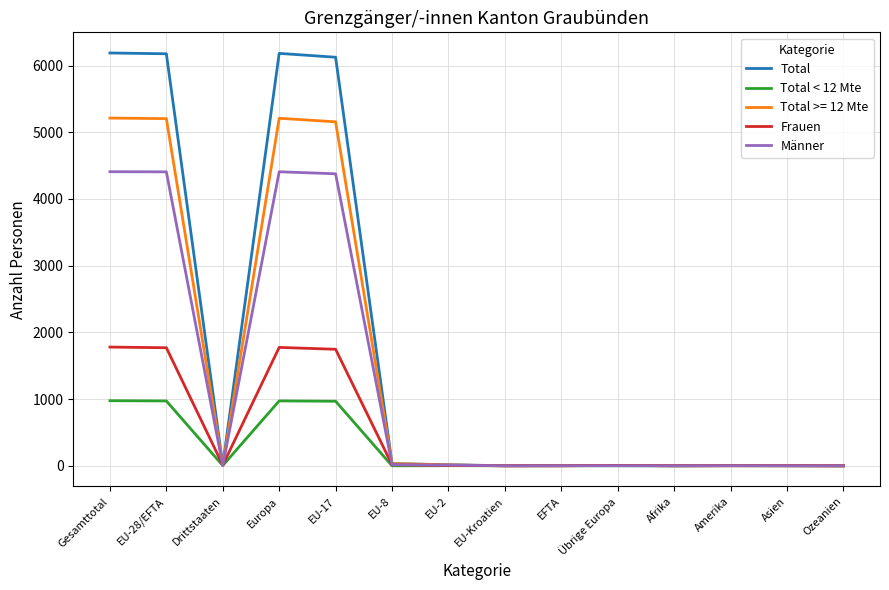

What is the difference between the second highest and second lowest values in the Frauen series?

1774